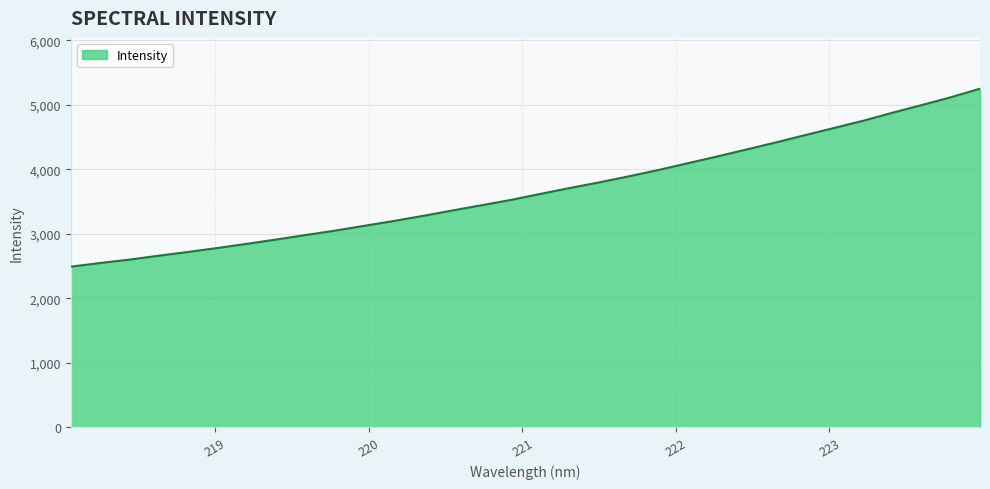

Does the chart display data point markers on the line(s)?

No